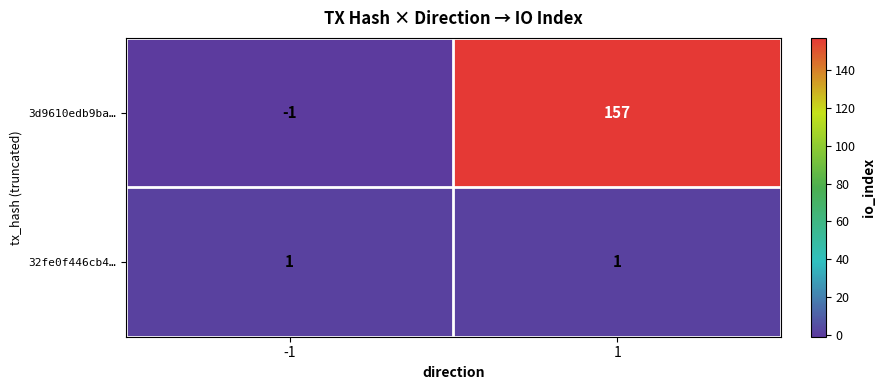

What is the difference between the 3d9610edb9ba… values at -1 and 1?

158